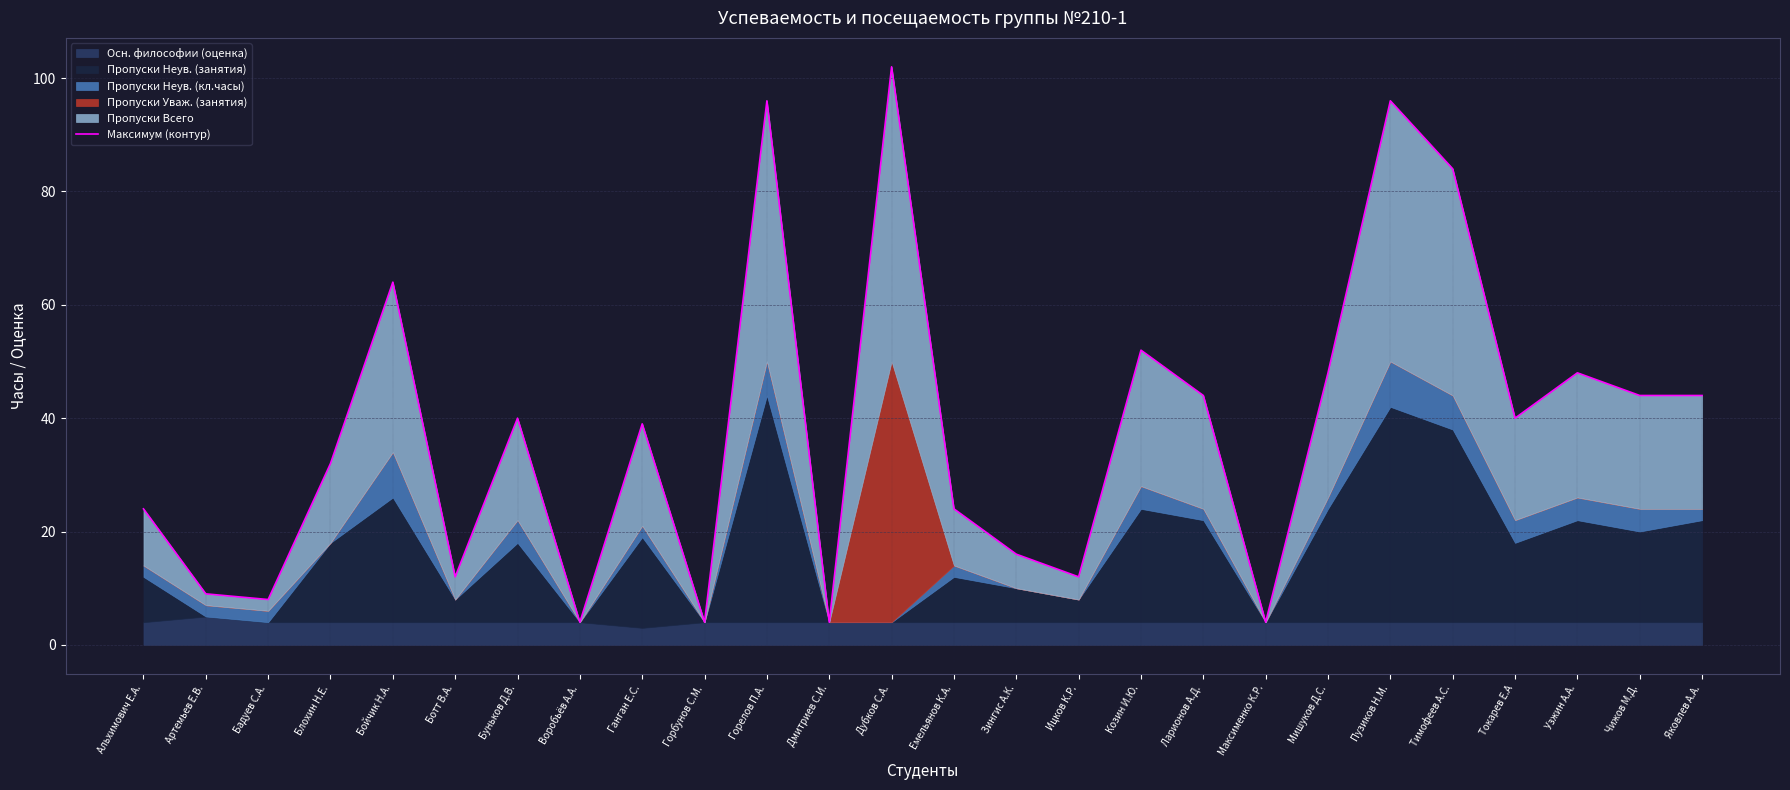

Rank the categories by value from highest to lowest.

Дубков С.А., Горелов П.А., Пузиков Н.М., Тимофеев А.С., Бойчик Н.А., Козин И.Ю., Мишуков Д.С., Узжин А.А., Ларионов А.Д., Чижов М.Д., Яковлев А.А., Буньков Д.В., Токарев Е.А, Ганган Е.С., Блохин Н.Е., Альхимович Е.А., Емельянов К.А., Зингис А.К., Ботт В.А., Ицков К.Р., Артемьев Е.В., Бадуев С.А., Воробьёв А.А., Горбунов С.М., Дмитриев С.И., Максименко К.Р.